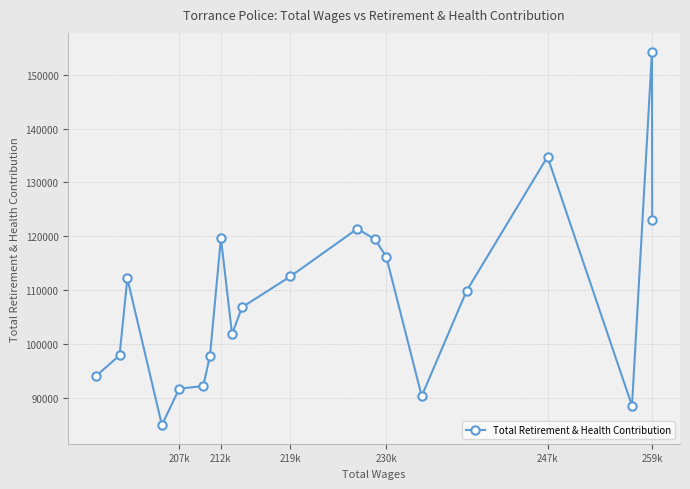

What is the maximum value shown in the chart?

154281